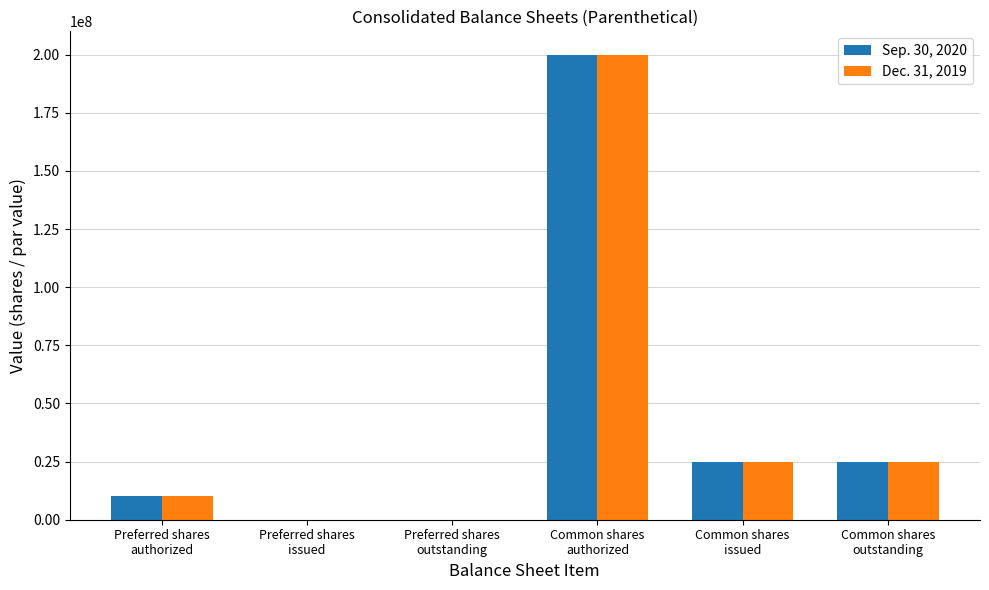

Count the number of categories in the chart.

6